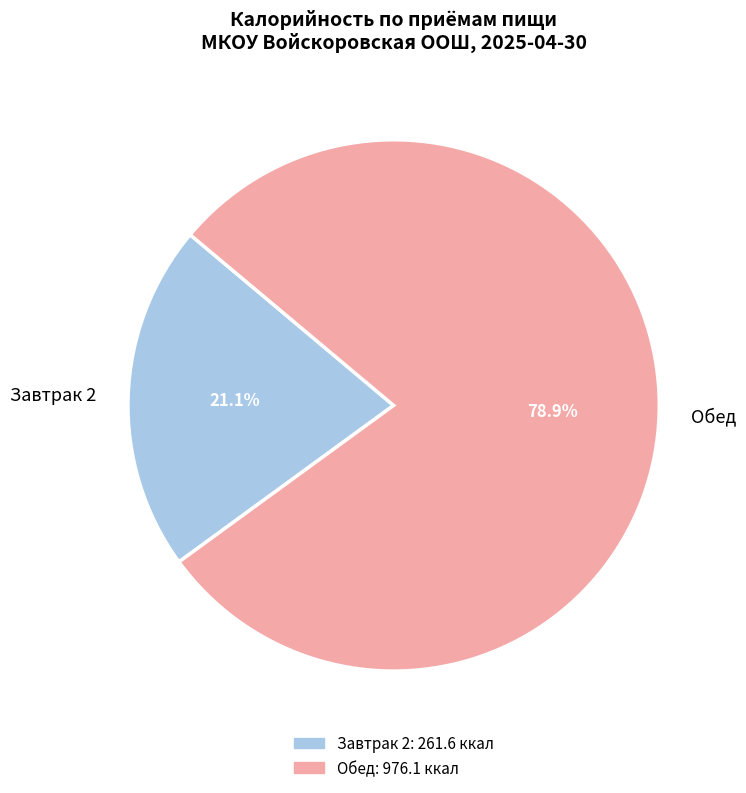

To the nearest percent, what is the difference between the largest and smallest slice percentages?

58%